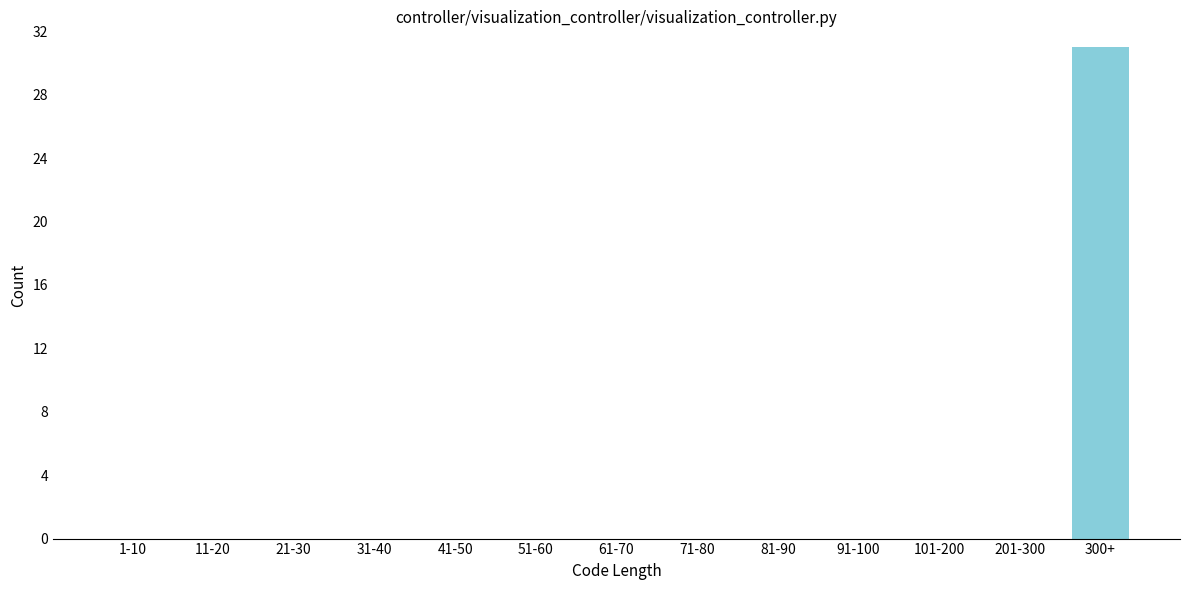

Reading left to right, what are all the values shown in this chart?

1-10=0	11-20=0	21-30=0	31-40=0	41-50=0	51-60=0	61-70=0	71-80=0	81-90=0	91-100=0	101-200=0	201-300=0	300+=31